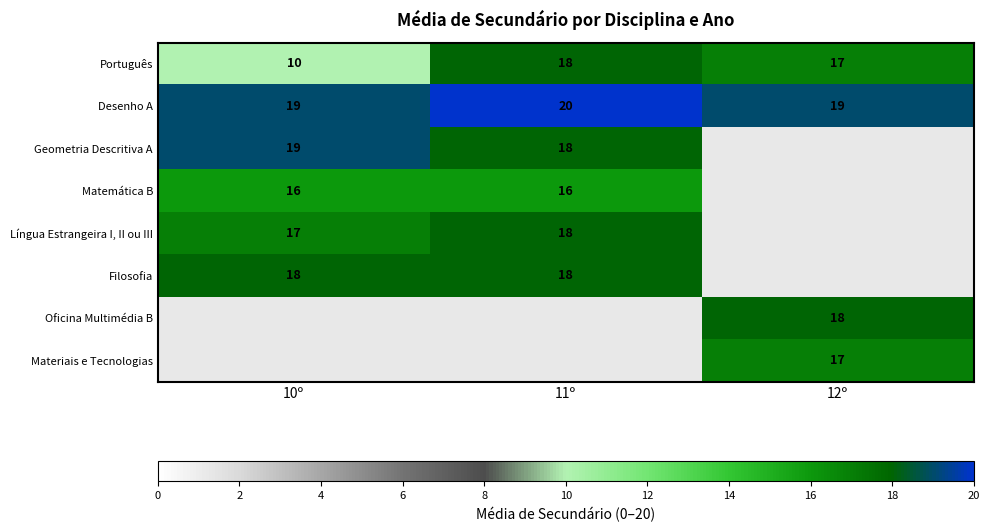

Which category has the highest value in the Português series?

11º